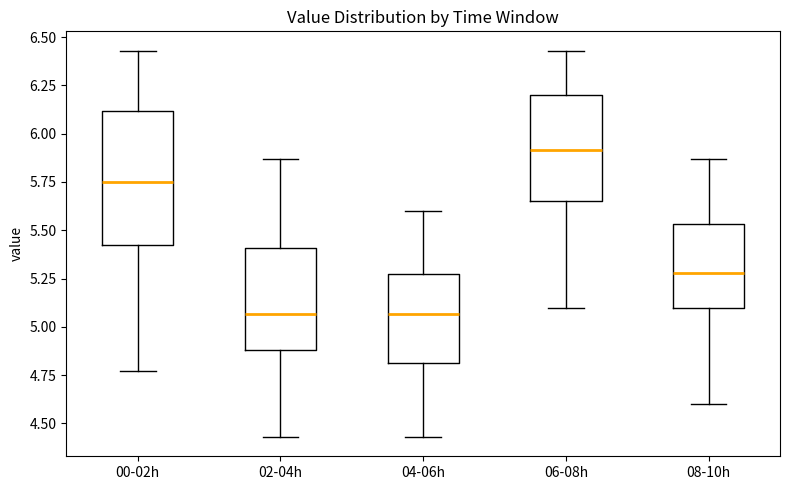

Where does the median line of the box for 06-08h sit on the y-axis? The values are not printed on the chart, so give them approximately, as read against the axis.

5.90